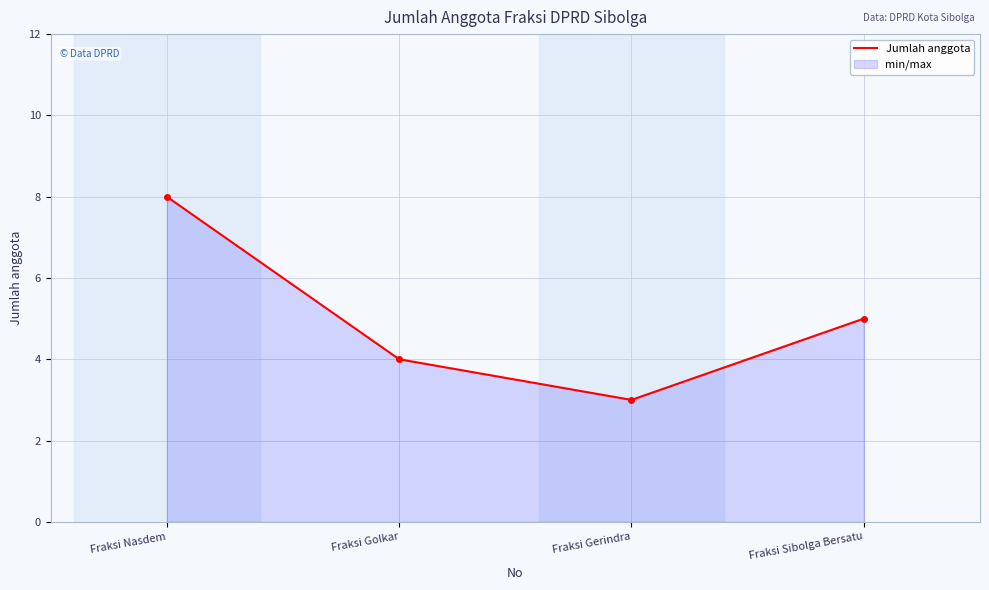

True or false: the data shows 4 at Fraksi Golkar.

True